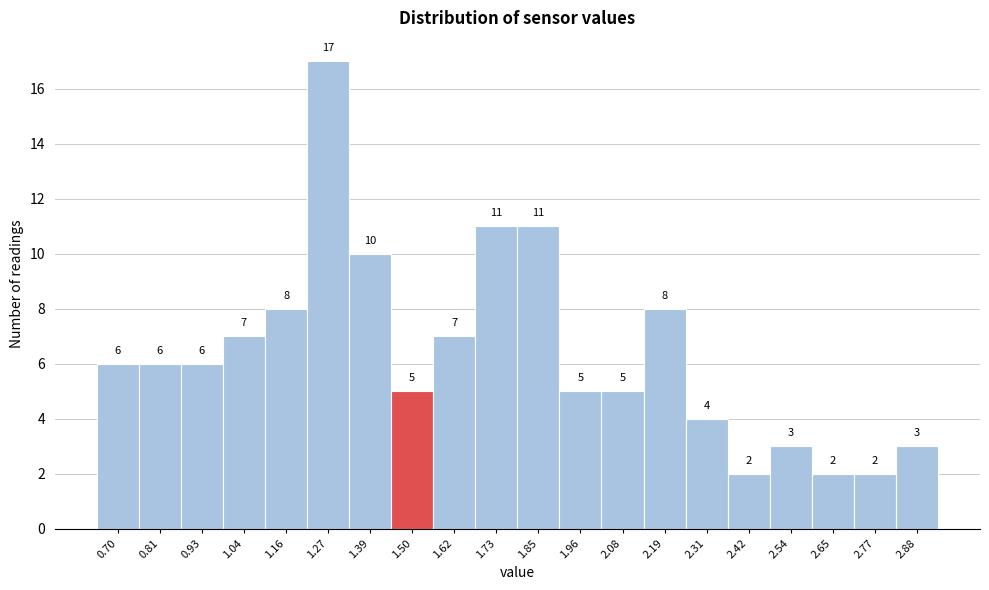

Reading right to left, what are all the values shown in this chart?

3	2	2	3	2	4	8	5	5	11	11	7	5	10	17	8	7	6	6	6